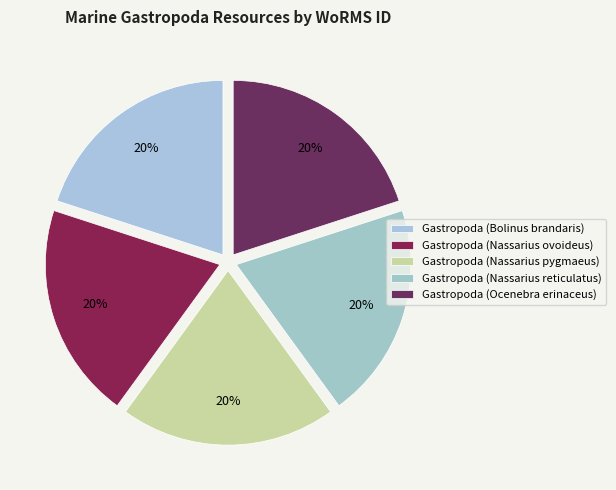

Combined, do Gastropoda (Ocenebra erinaceus) and Gastropoda (Nassarius ovoideus) account for over 50%?

No